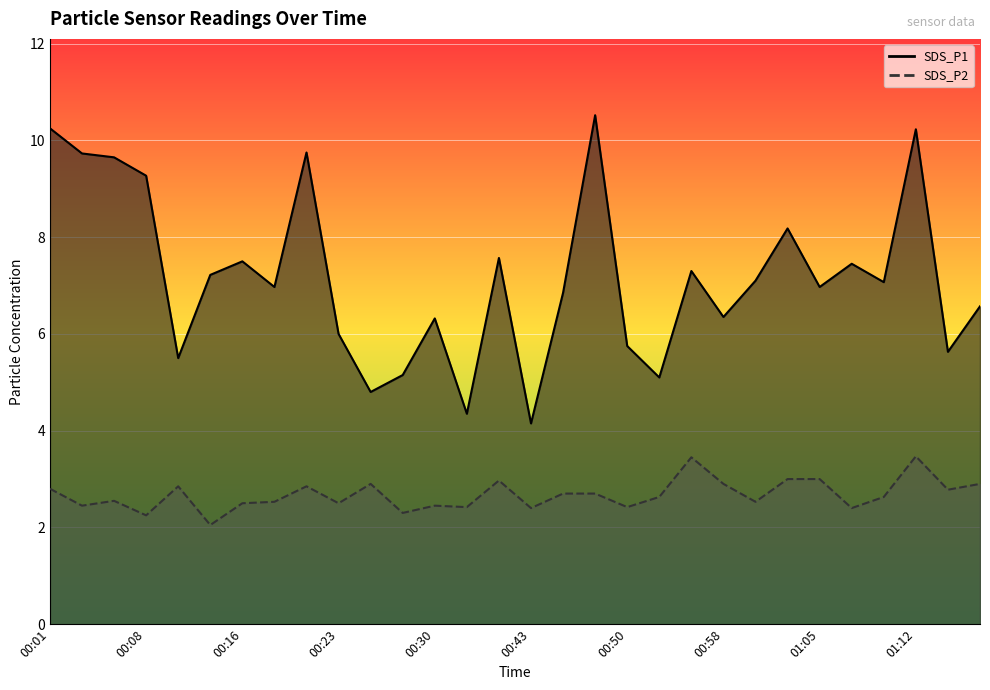

What is the label of the 19th point from the right?

00:28